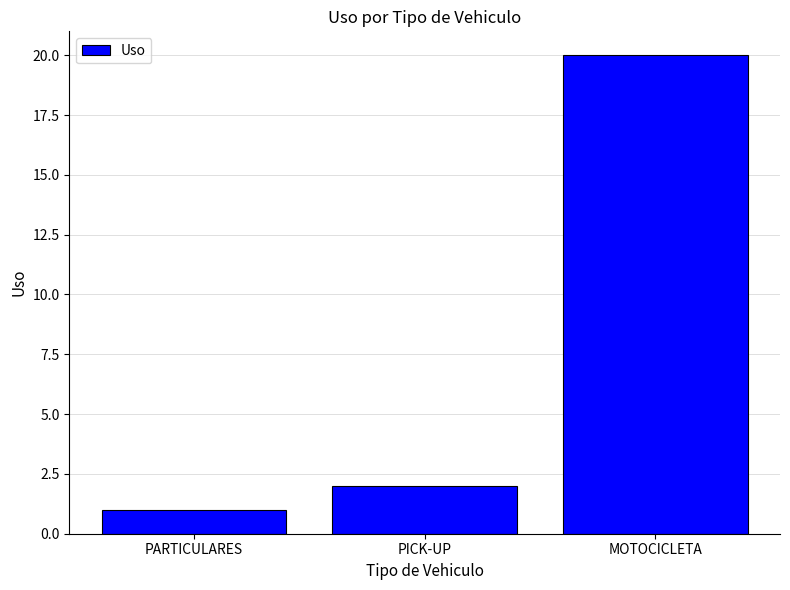

At which category does the chart reach its minimum across all series?

PARTICULARES